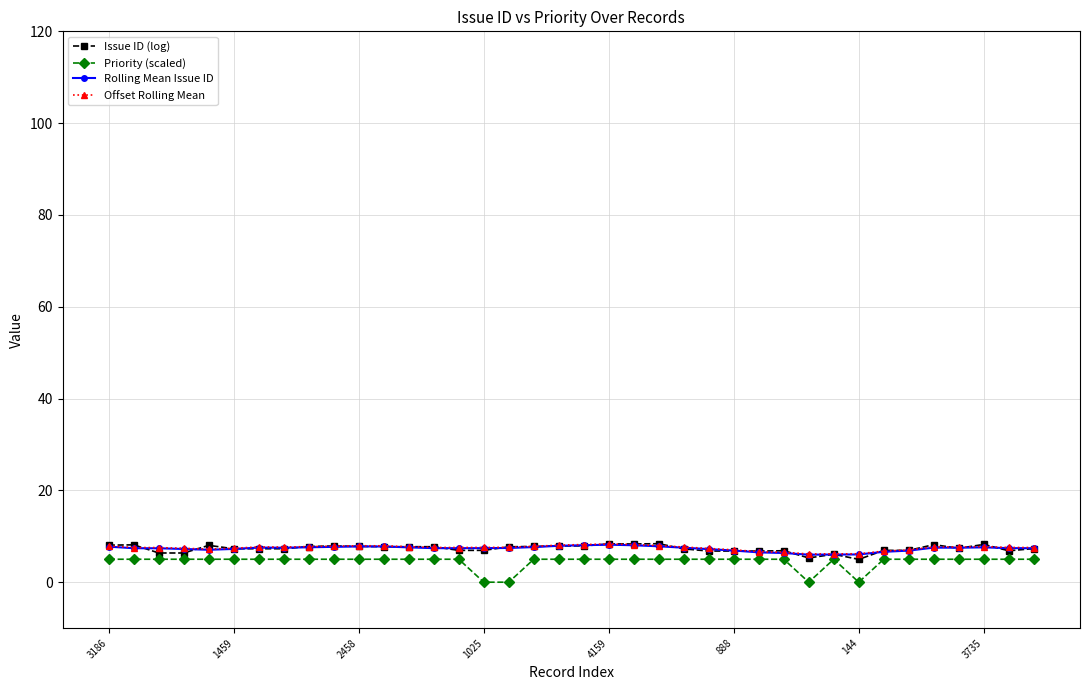

At how many categories does at least one series exceed 2?

38